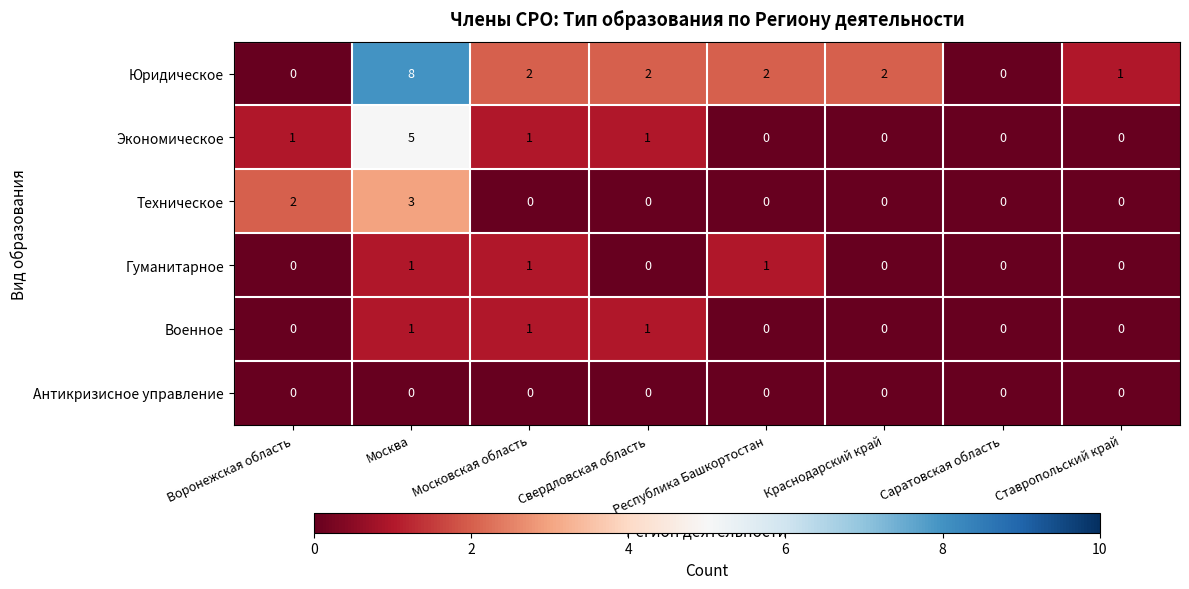

What is the difference between the highest and lowest values at Московская область?

2